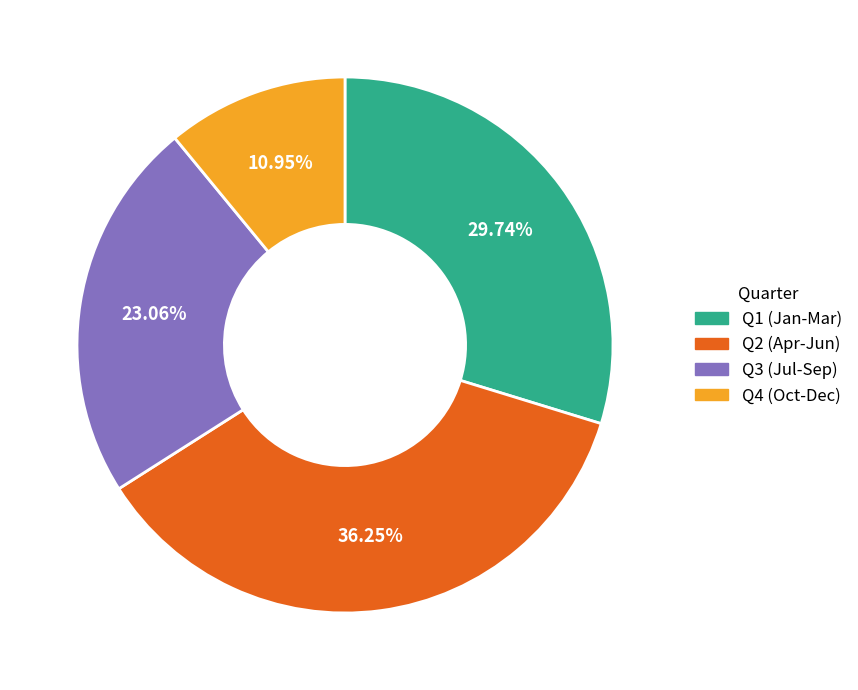

Does any single category account for the majority?

No